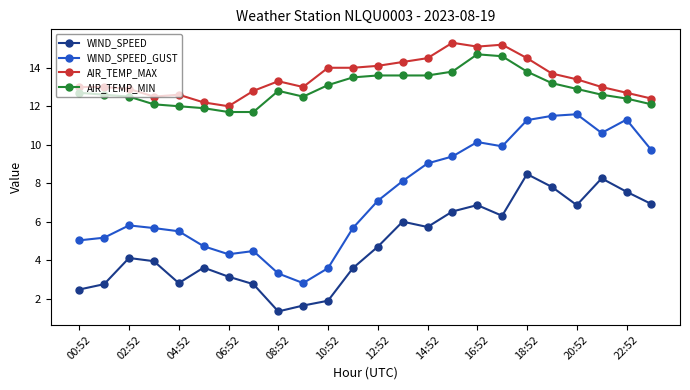

What is the maximum value for AIR_TEMP_MAX?

15.3